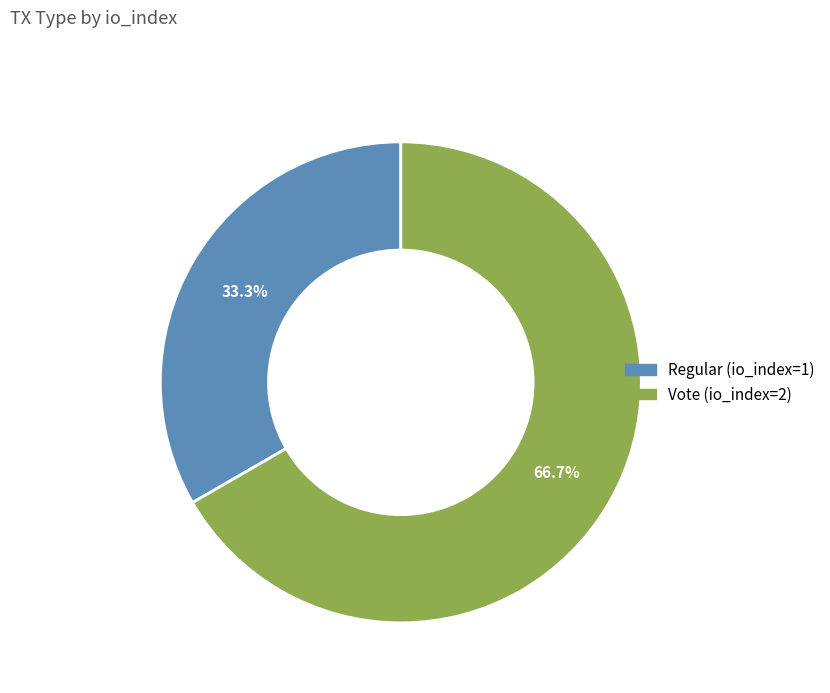

Count the number of slices in the pie.

2